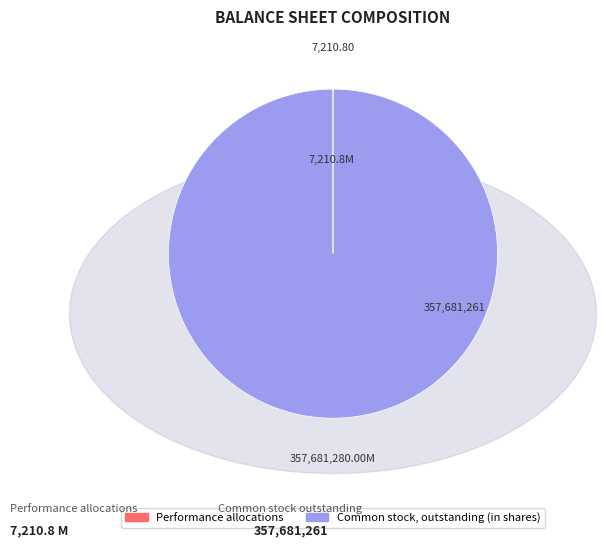

Which category has the biggest portion of the pie?

Common stock, outstanding (in shares)